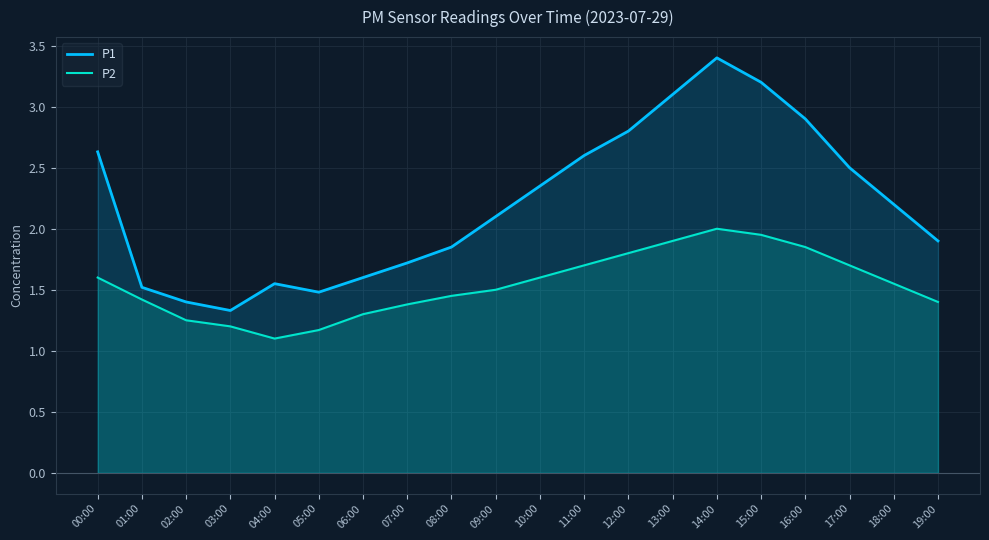

At which label is P1 closest to 2?

09:00